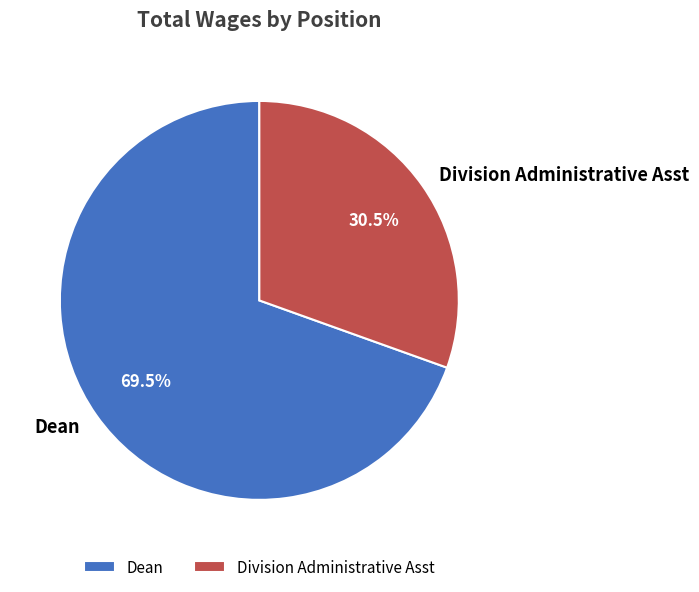

Does Division Administrative Asst account for over 50% of the chart?

No